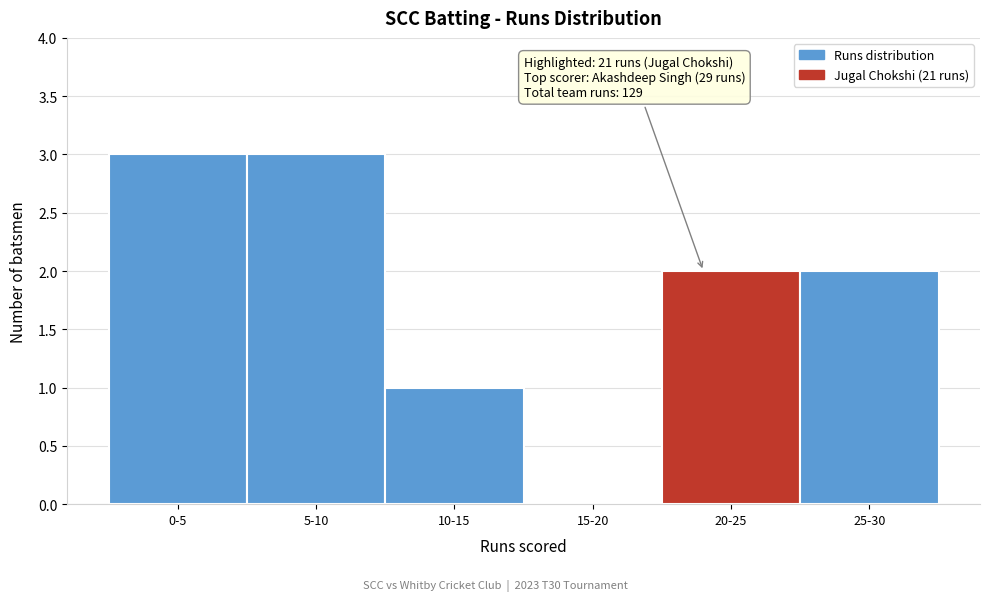

Reading left to right, extract all data points from this chart.

0-5=3	5-10=3	10-15=1	15-20=0	20-25=2	25-30=2